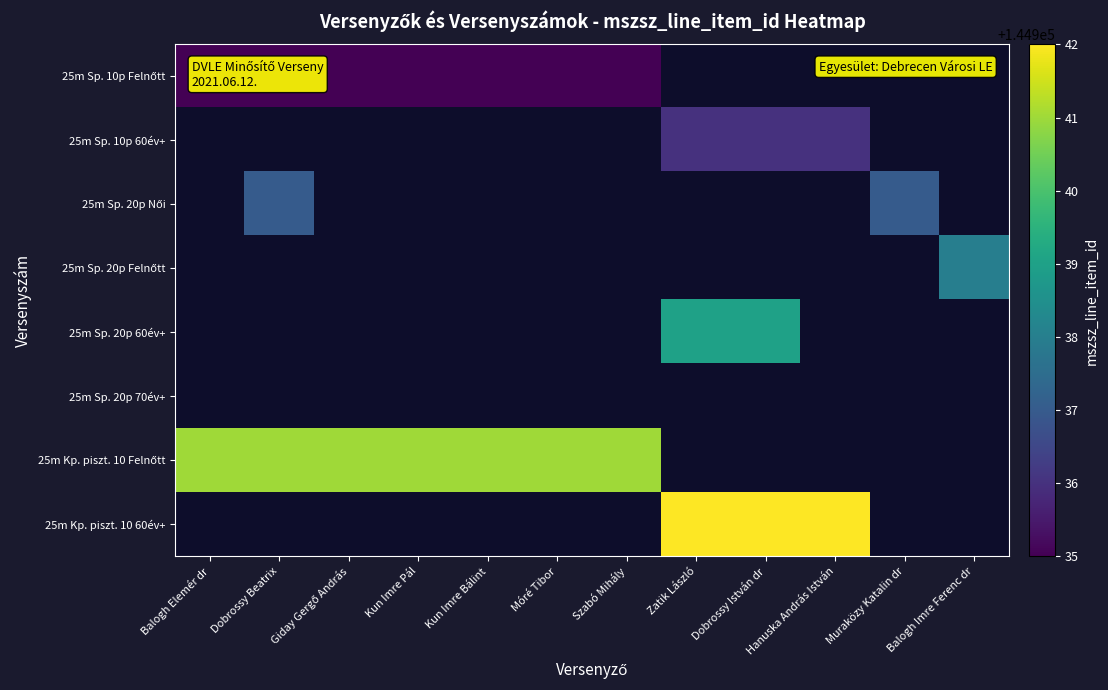

Which category has the lowest value in the 25m Sp. 20p Női series?

Balogh Elemér dr